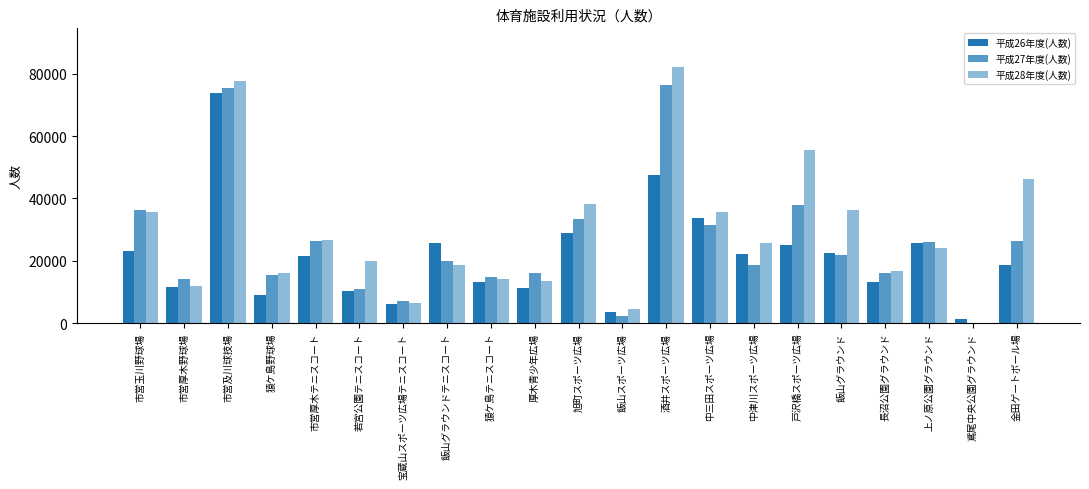

How many groups of bars are there?

21